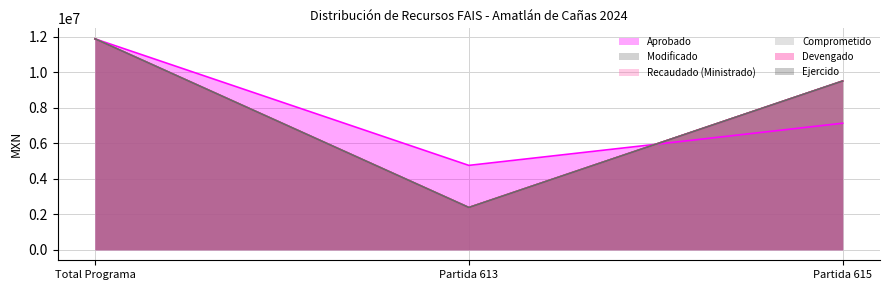

What is the minimum value for Modificado?

2376566.6